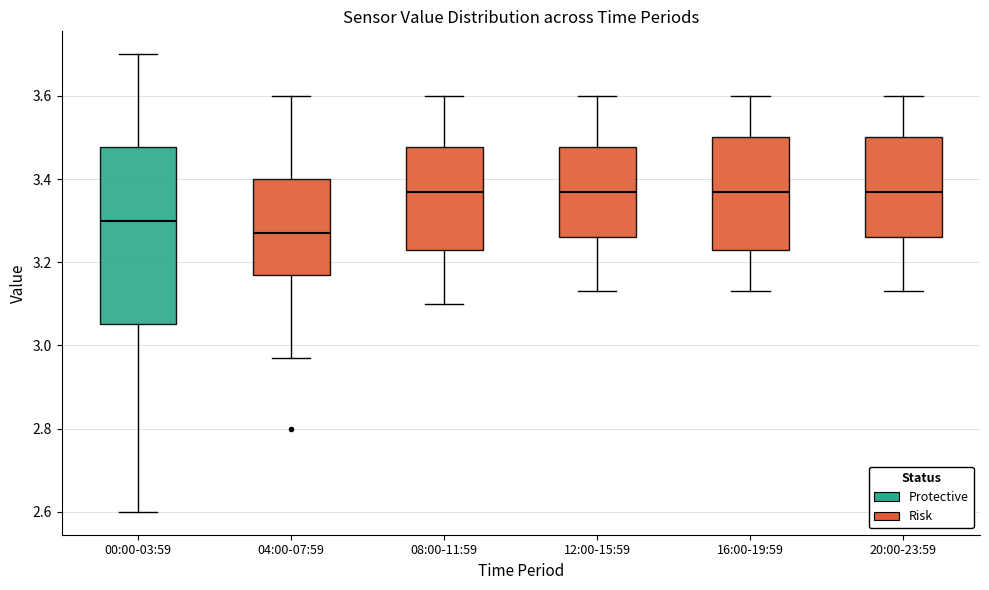

Which box is the tallest, from its lower edge to its upper edge?

00:00-03:59